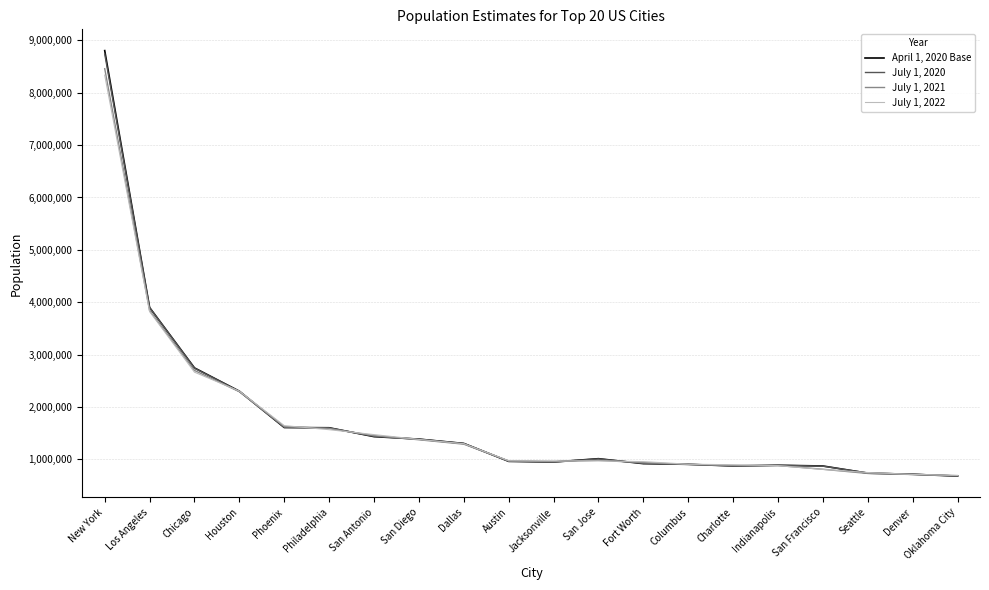

Rank the series by their maximum value, from highest to lowest.

April 1, 2020 Base, July 1, 2020, July 1, 2021, July 1, 2022